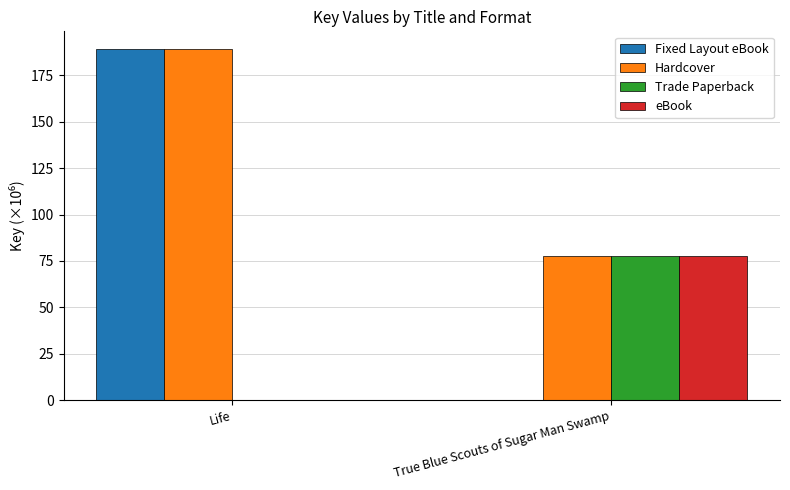

How many positive values does the Trade Paperback series have?

1